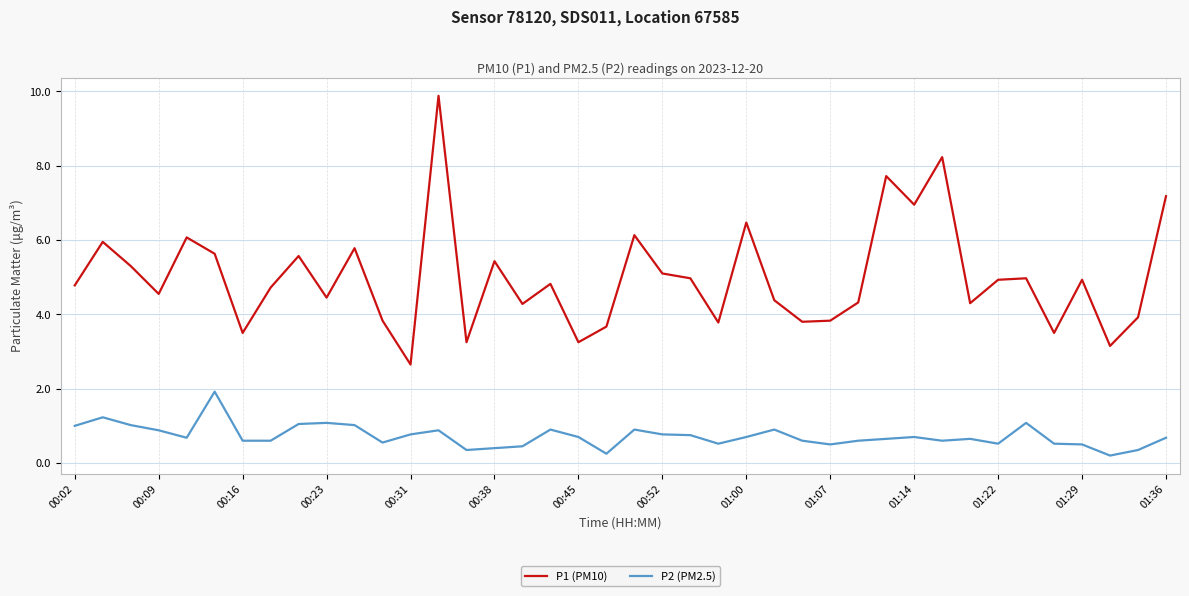

Which series has the largest total across all categories?

P1 (PM10)